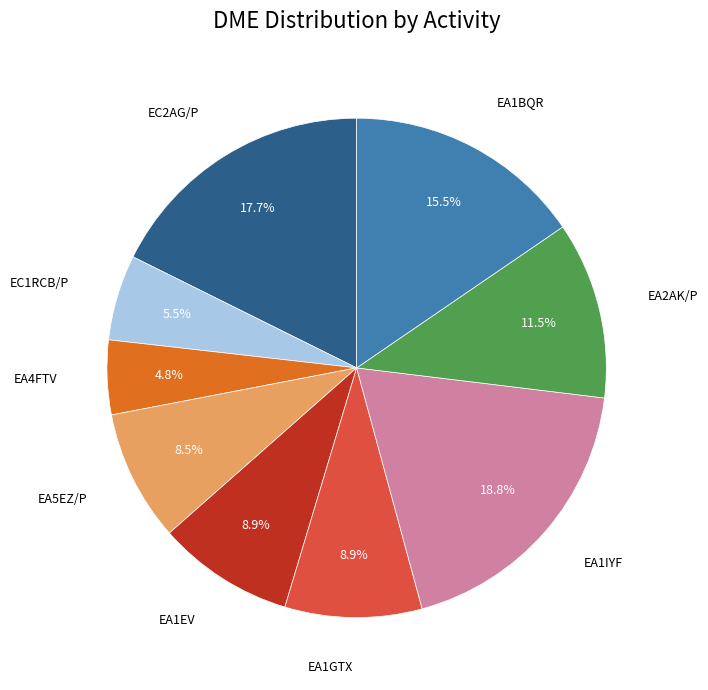

How much of the chart is everything except EA4FTV?

95.2%